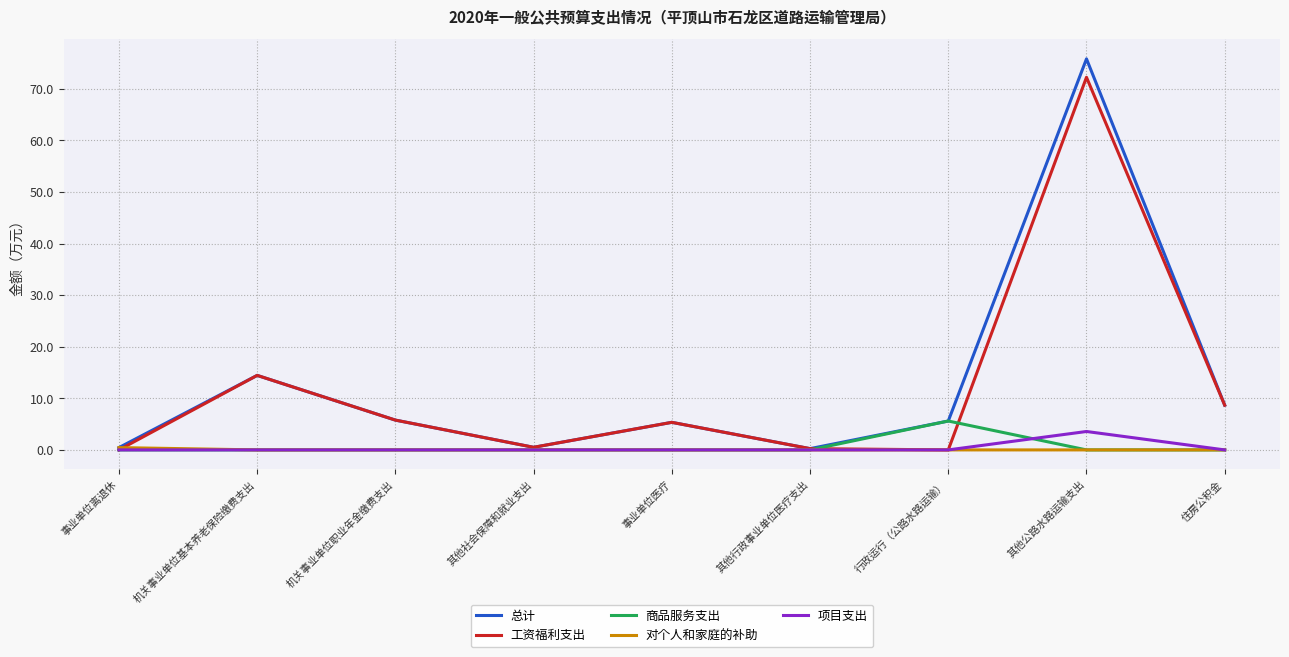

The value of 工资福利支出 at 其他公路水路运输支出 is 111.7. True or false?

False